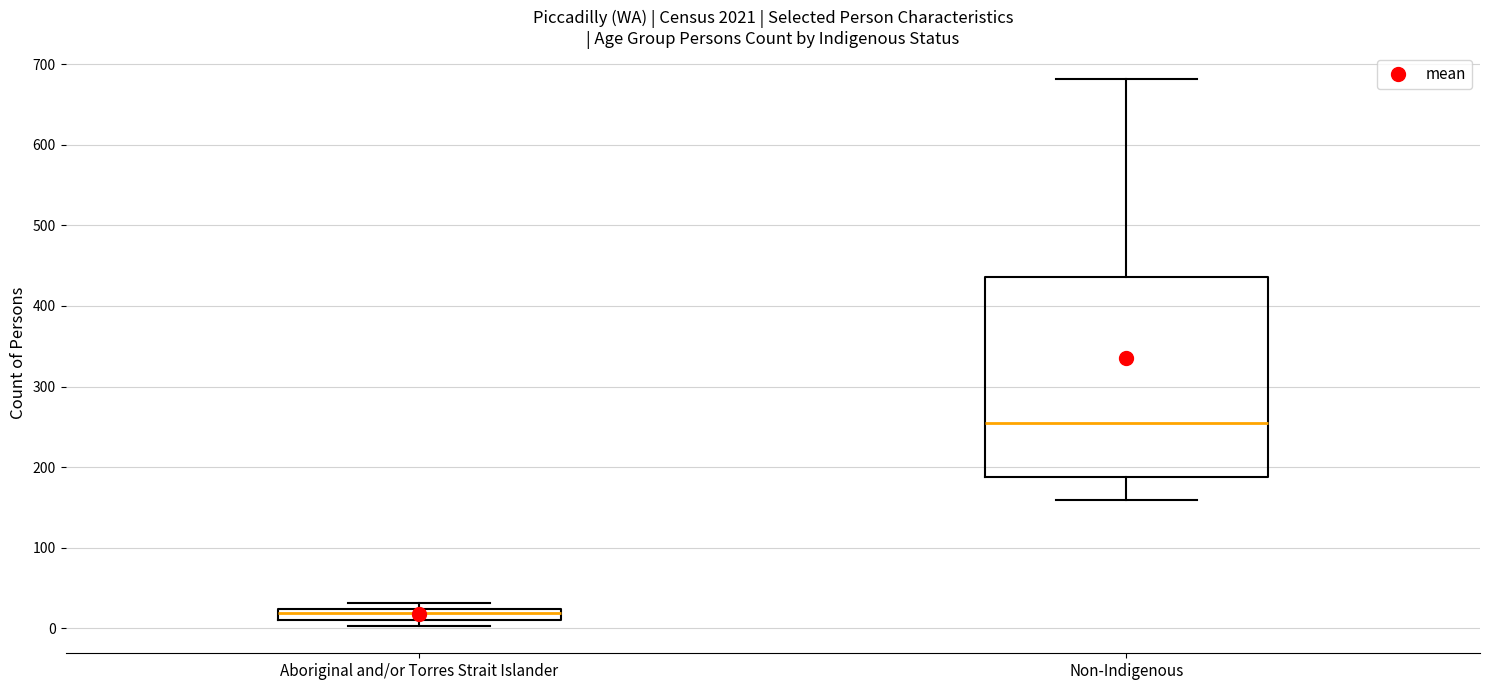

Which box is the tallest, from its lower edge to its upper edge?

Non-Indigenous